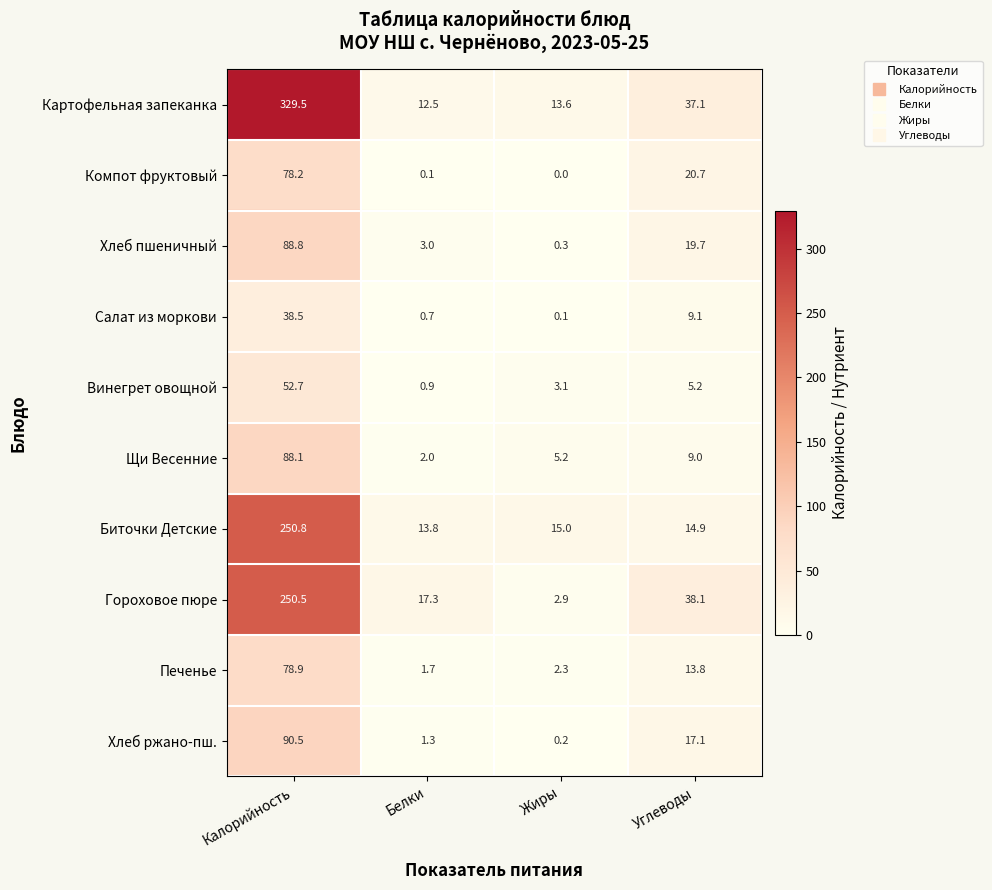

Which category has the highest value across all series?

Калорийность